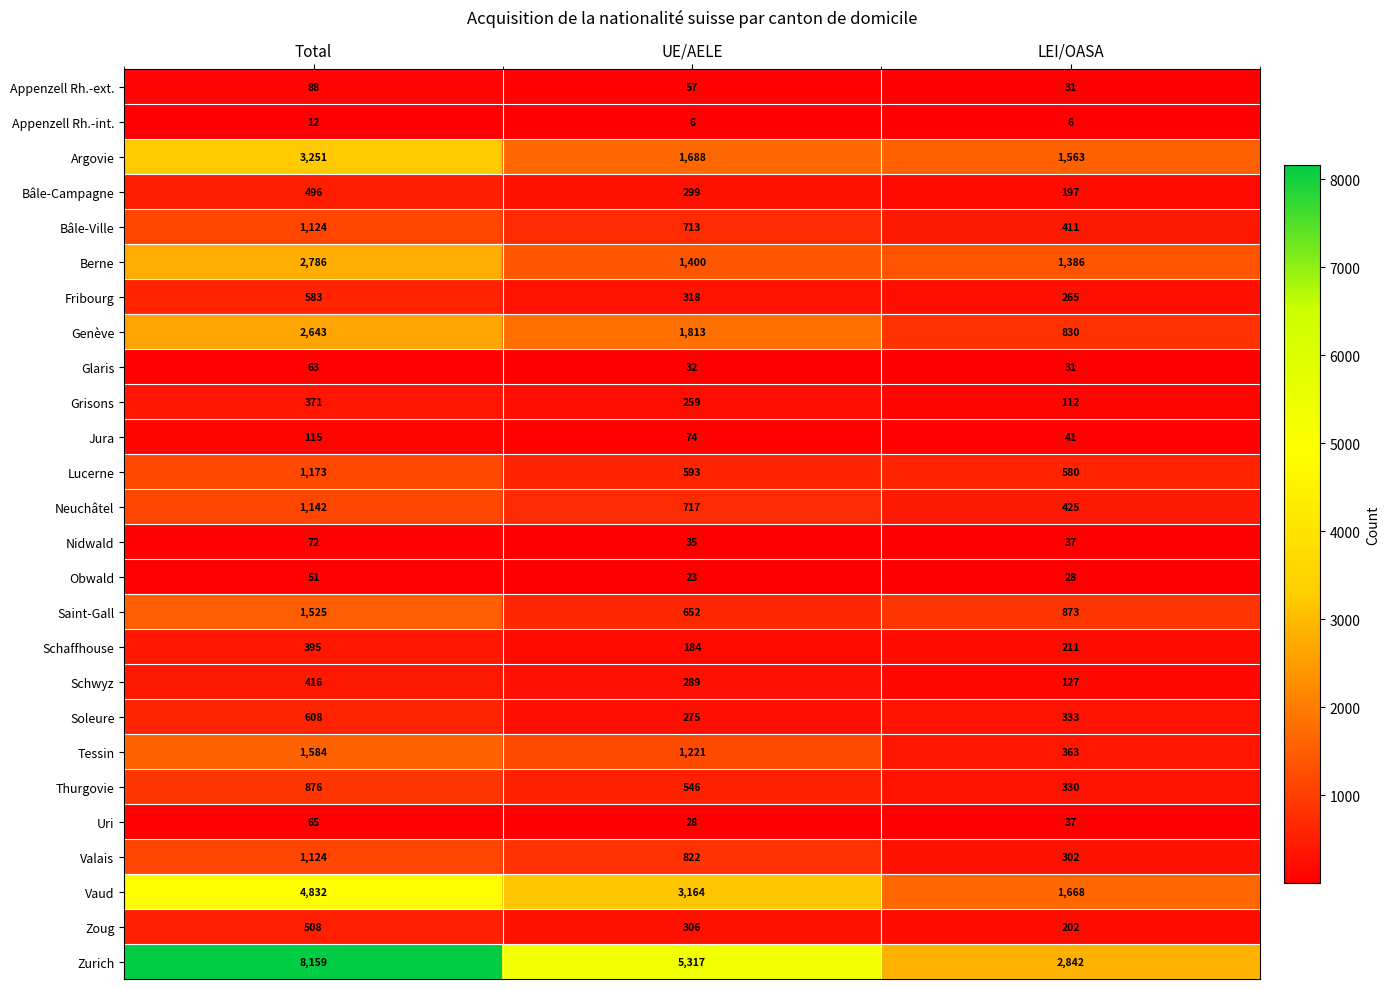

What is the sum of the Appenzell Rh.-ext. values at UE/AELE and Total?

145